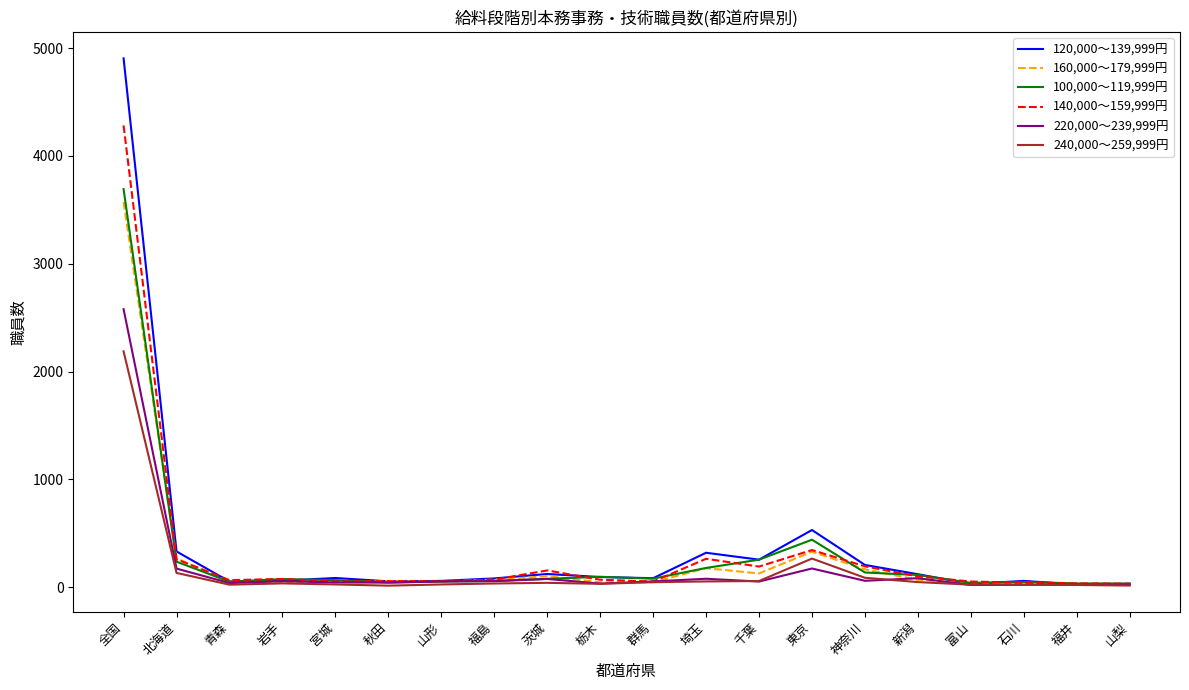

Which series has the largest range (max minus min)?

120,000～139,999円